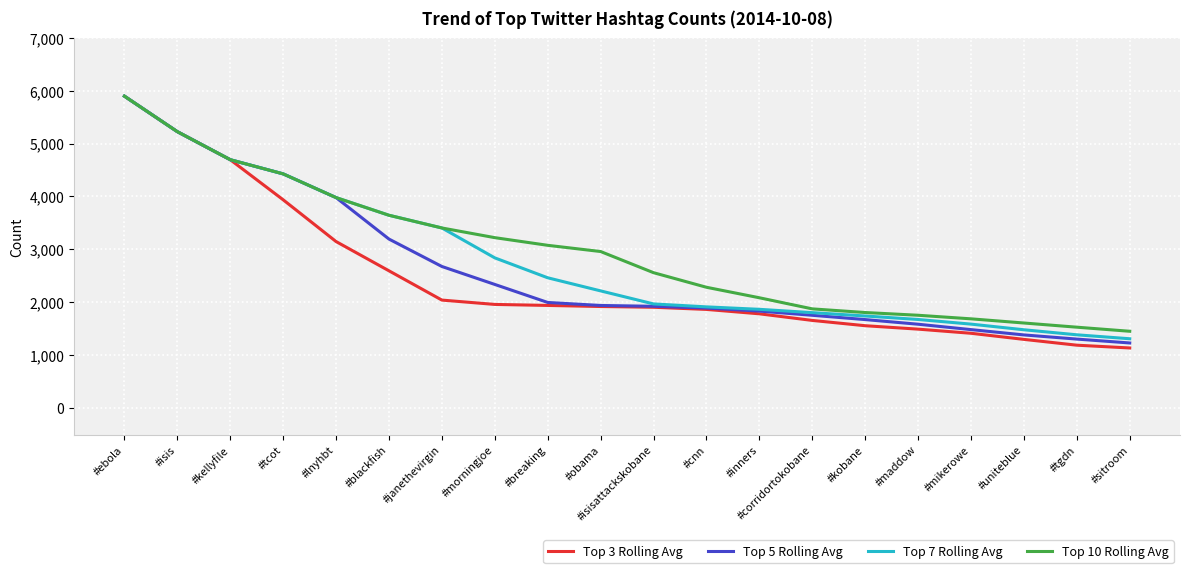

At which label does Top 5 Rolling Avg first exceed 1939?

#ebola